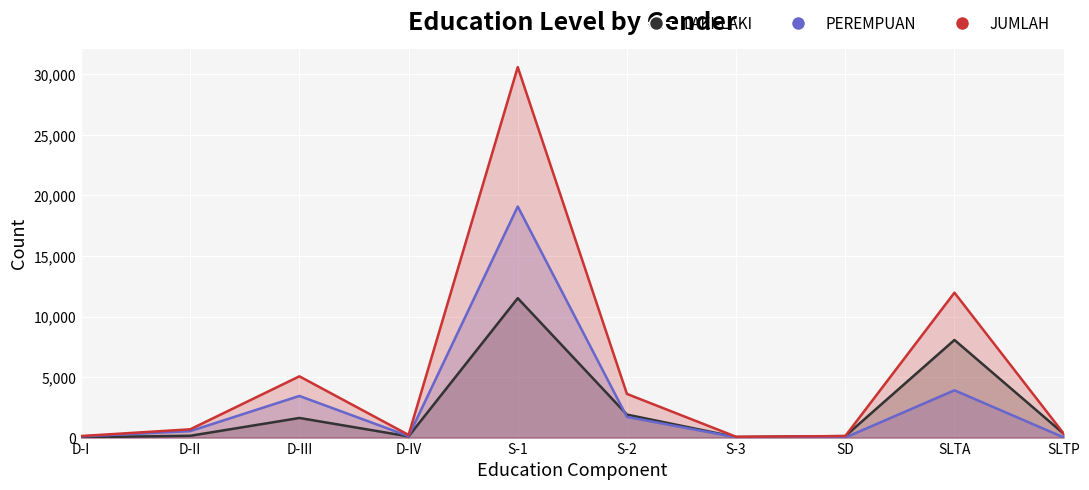

Does the chart display data point markers on the line(s)?

No